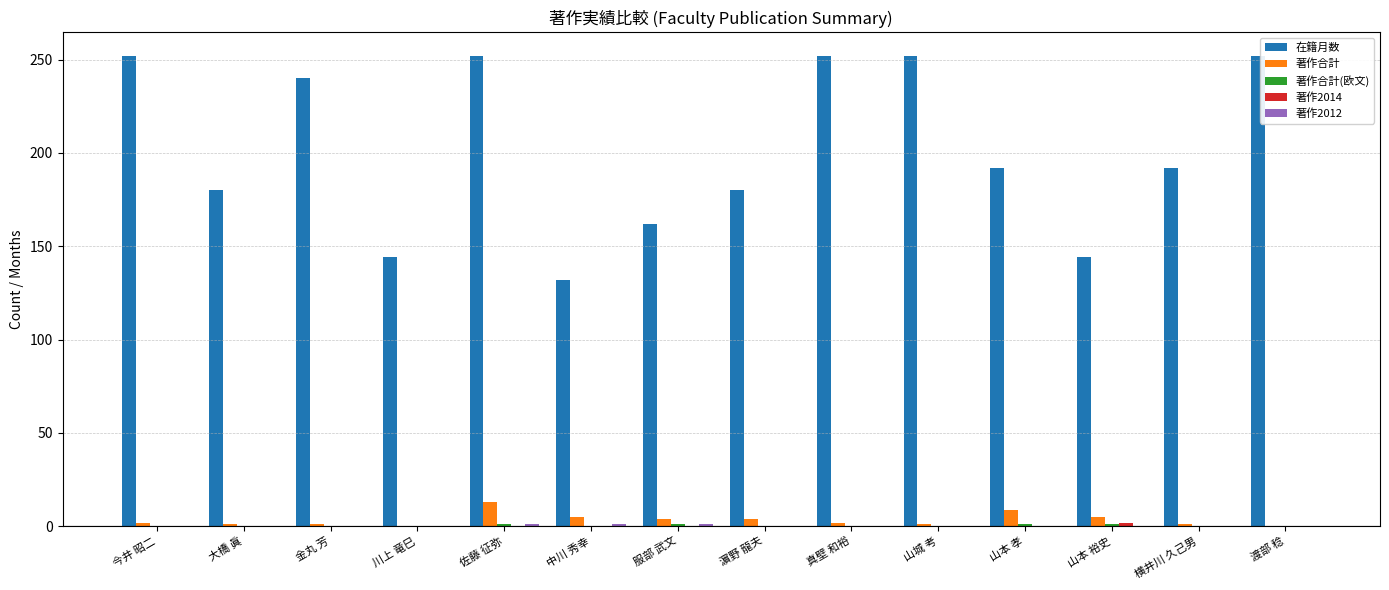

Which series changed the most between 大橋 眞 and 真壁 和裕?

在籍月数